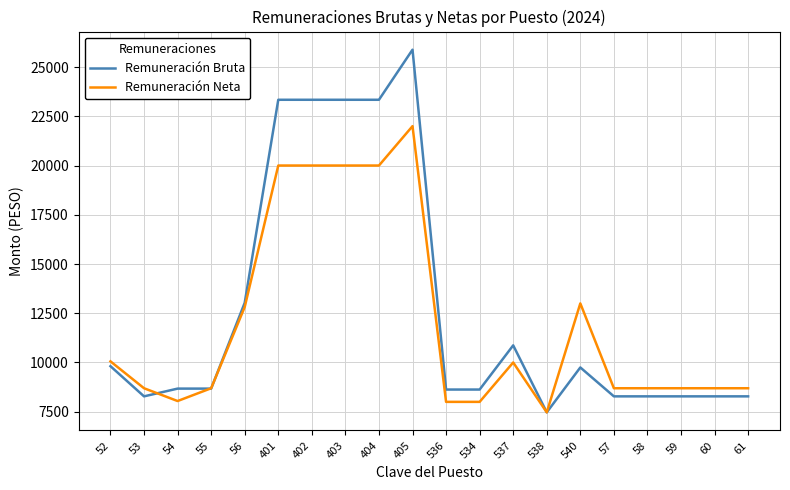

Rank the series by their average value, from highest to lowest.

Remuneración Bruta, Remuneración Neta